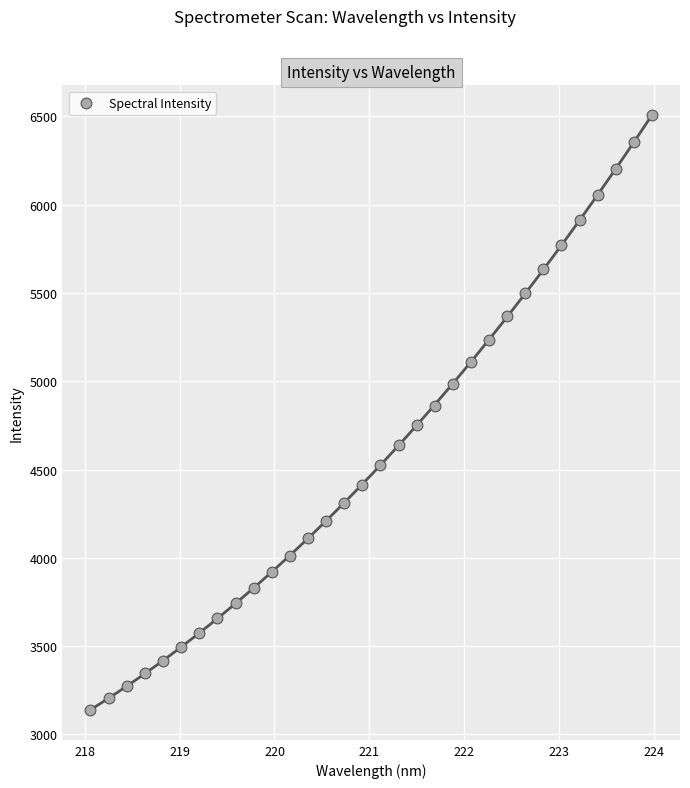

What is the range of X values (max minus min)?

5.9